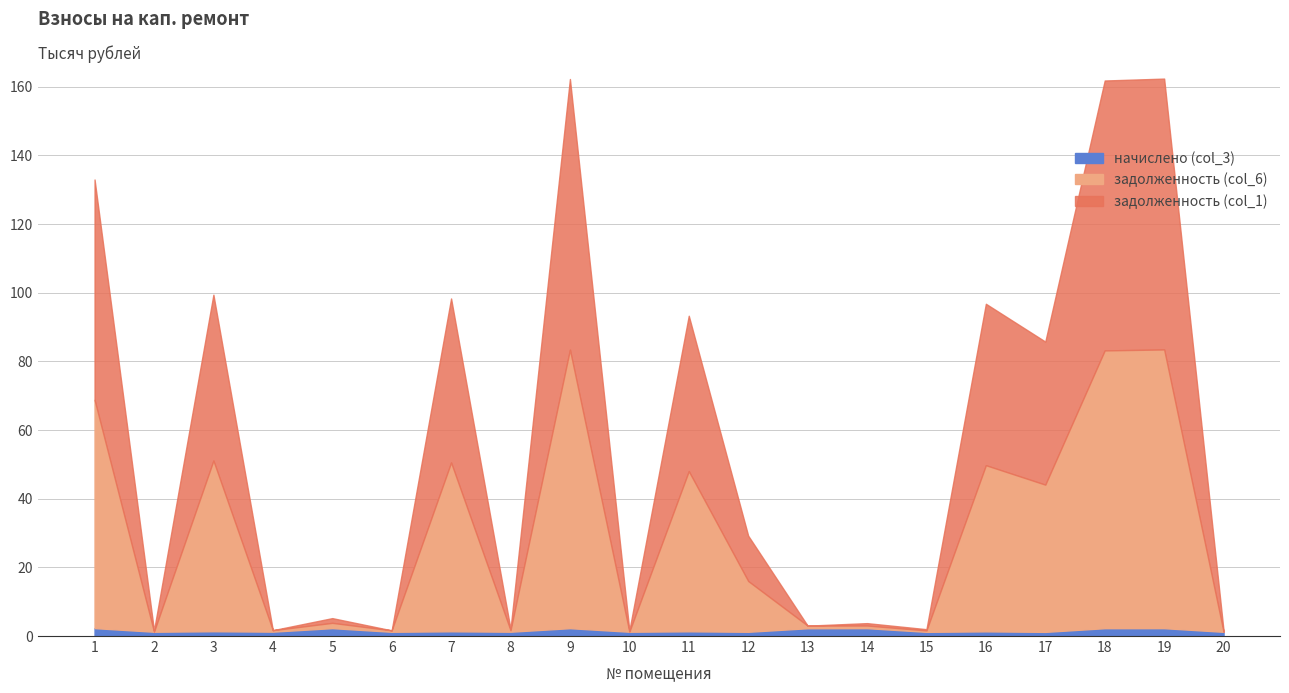

In начислено (col_3), how many points are higher than both neighbors (excluding endpoints)?

8